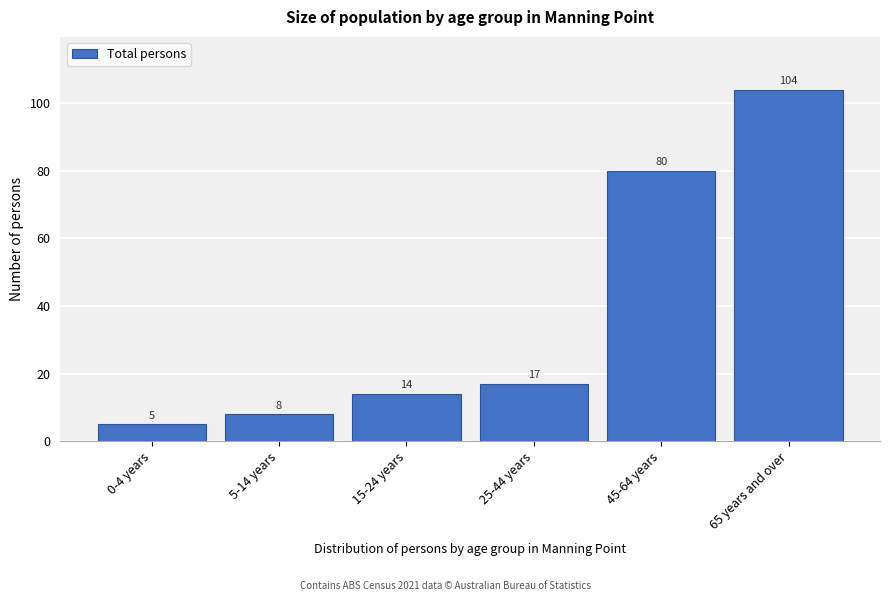

Reading left to right, transcribe all the data shown in this chart.

0-4 years=5	5-14 years=8	15-24 years=14	25-44 years=17	45-64 years=80	65 years and over=104